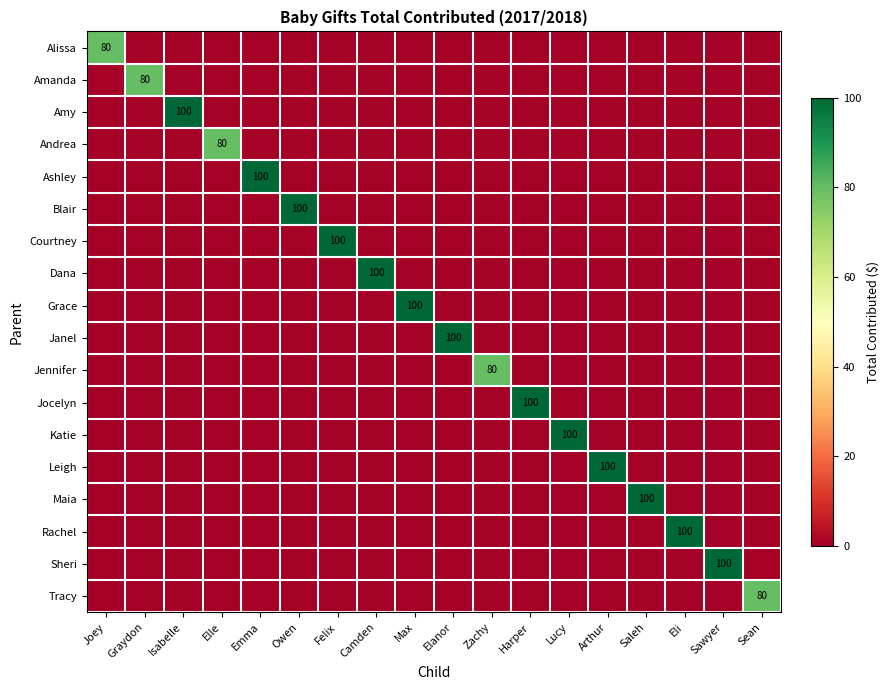

What is the difference between the highest and lowest values at Harper?

100